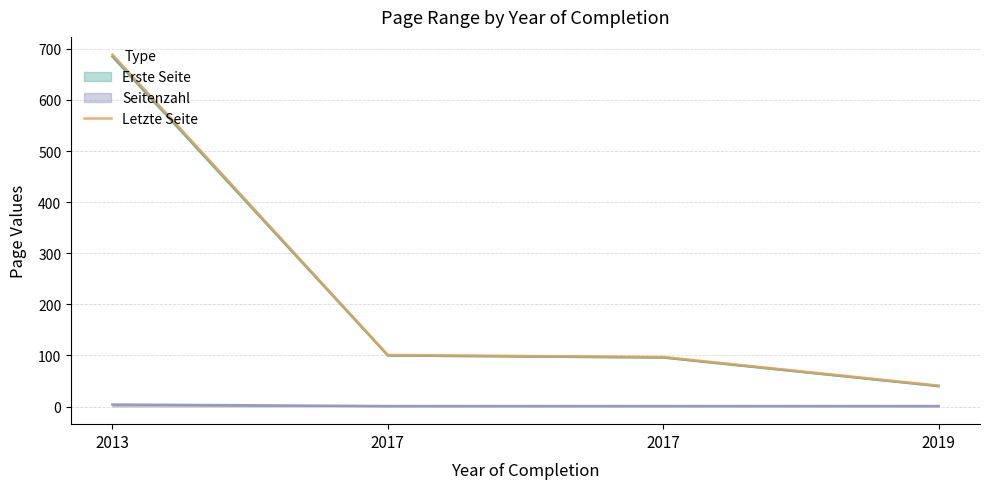

Which label corresponds to the smallest value in the chart?

2019